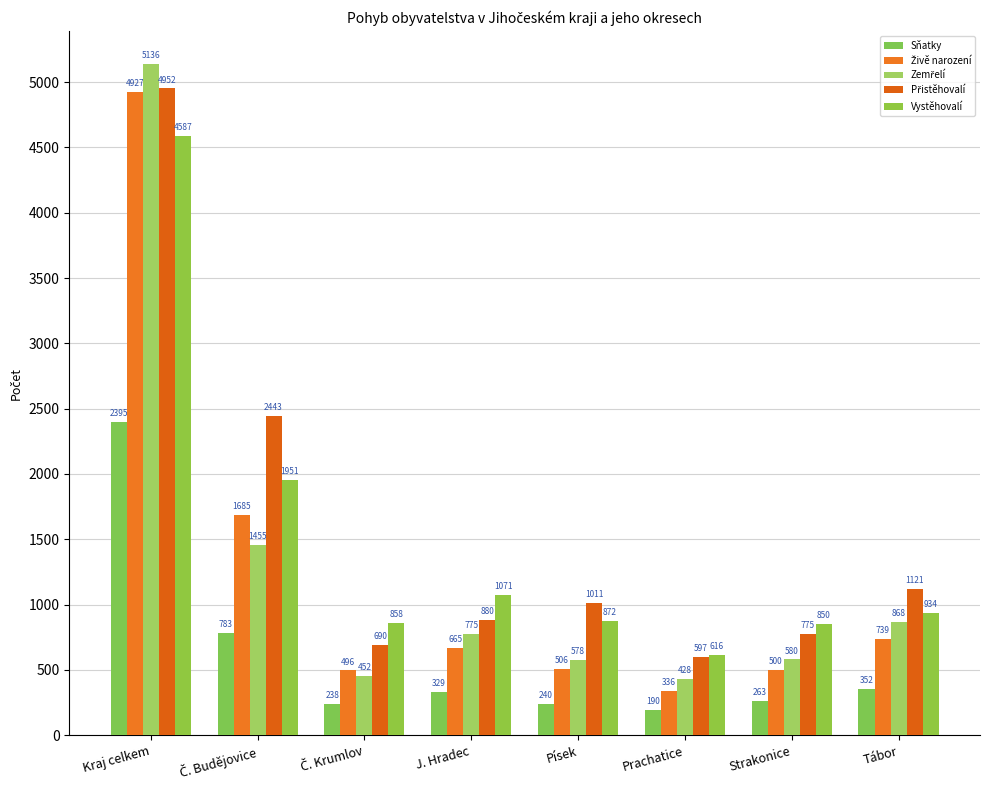

What is the label of the 4th bar from the left?

J. Hradec